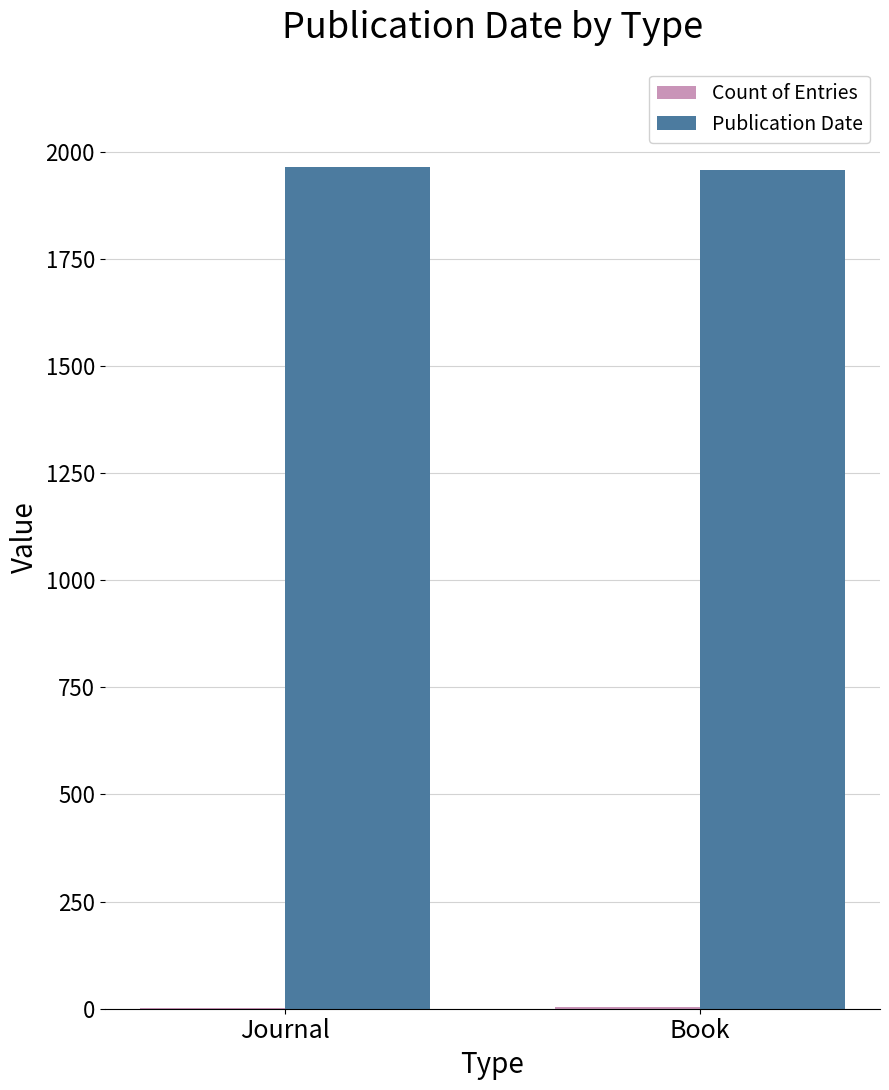

Which series has the largest total across all categories?

Publication Date